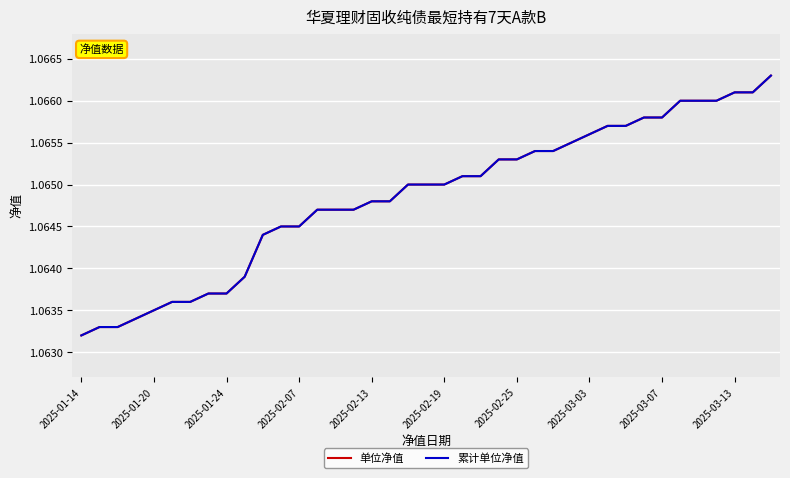

At how many categories does at least one series exceed 1?

39